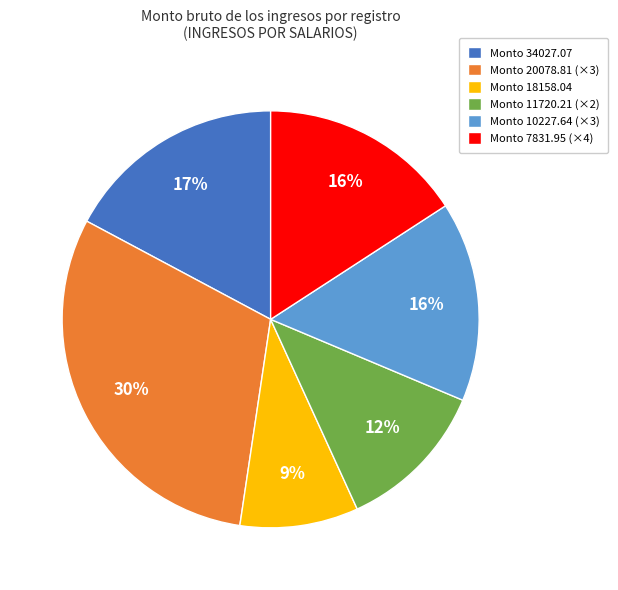

True or false: Monto 20078.81 (×3) accounts for 30% of the total.

True